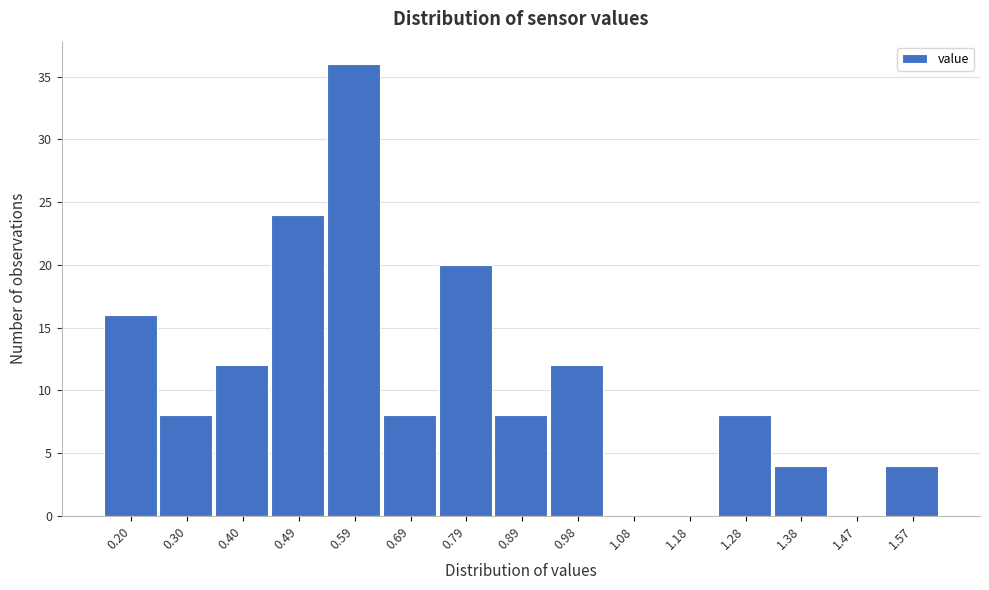

Reading left to right, list all the values displayed in this chart.

0.20=16	0.30=8	0.40=12	0.49=24	0.59=36	0.69=8	0.79=20	0.89=8	0.98=12	1.08=0	1.18=0	1.28=8	1.38=4	1.47=0	1.57=4